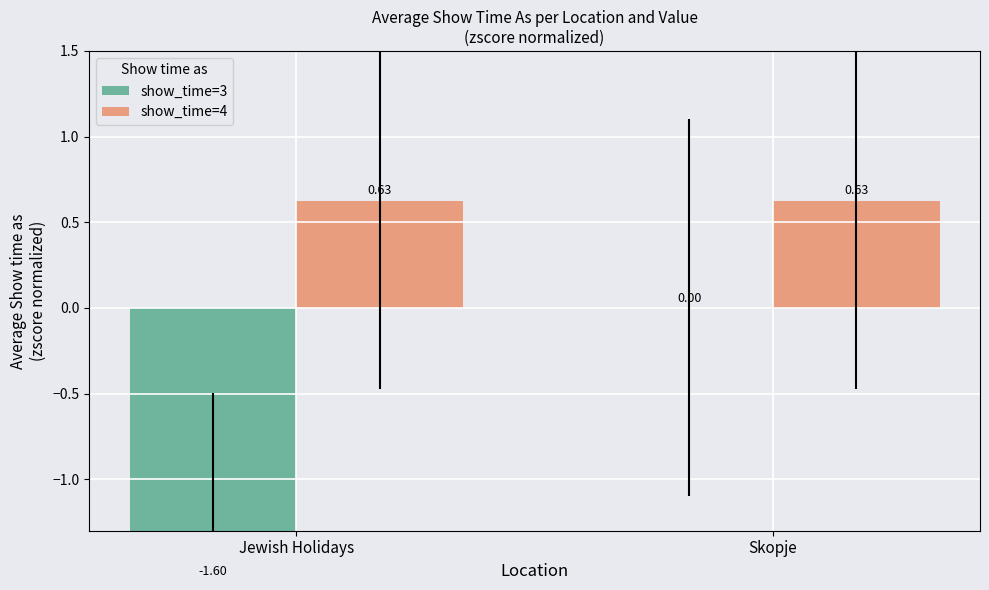

Rank the series at Skopje from lowest to highest value.

show_time=3, show_time=4